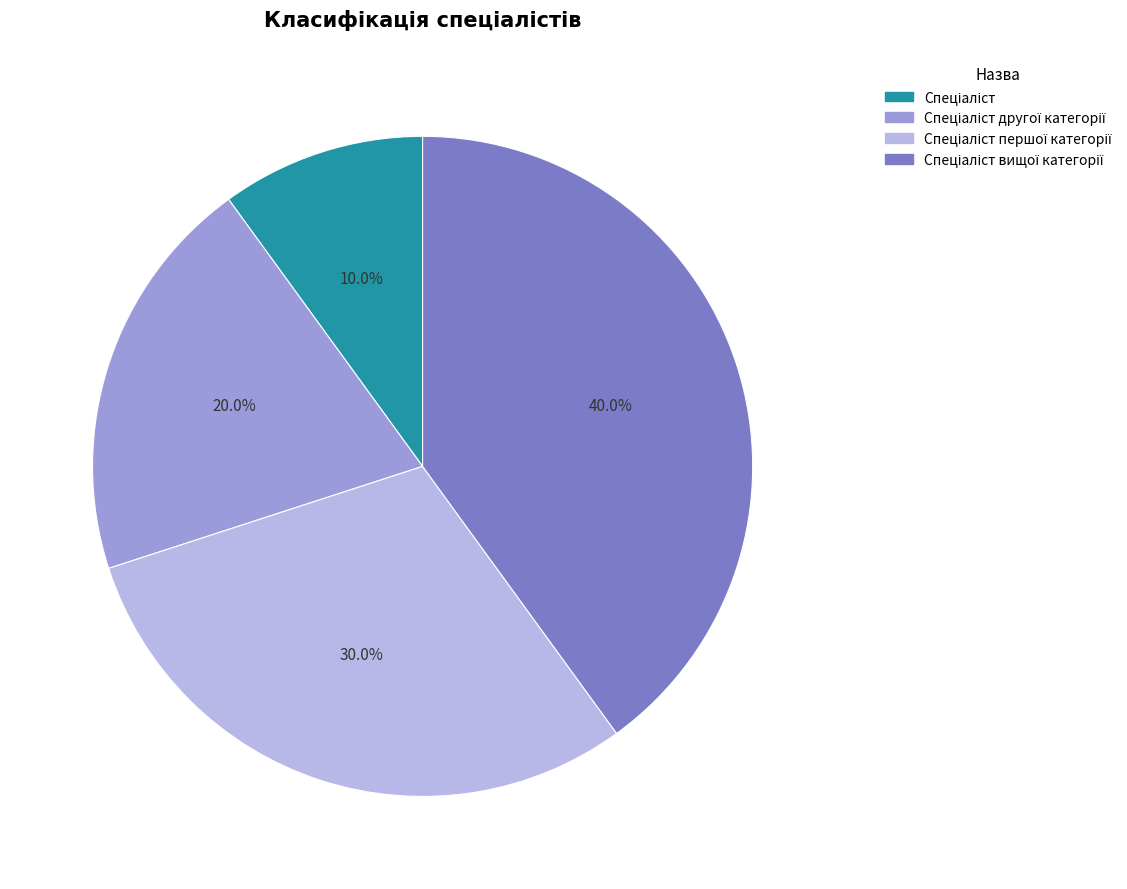

Is there a majority slice in this chart?

No